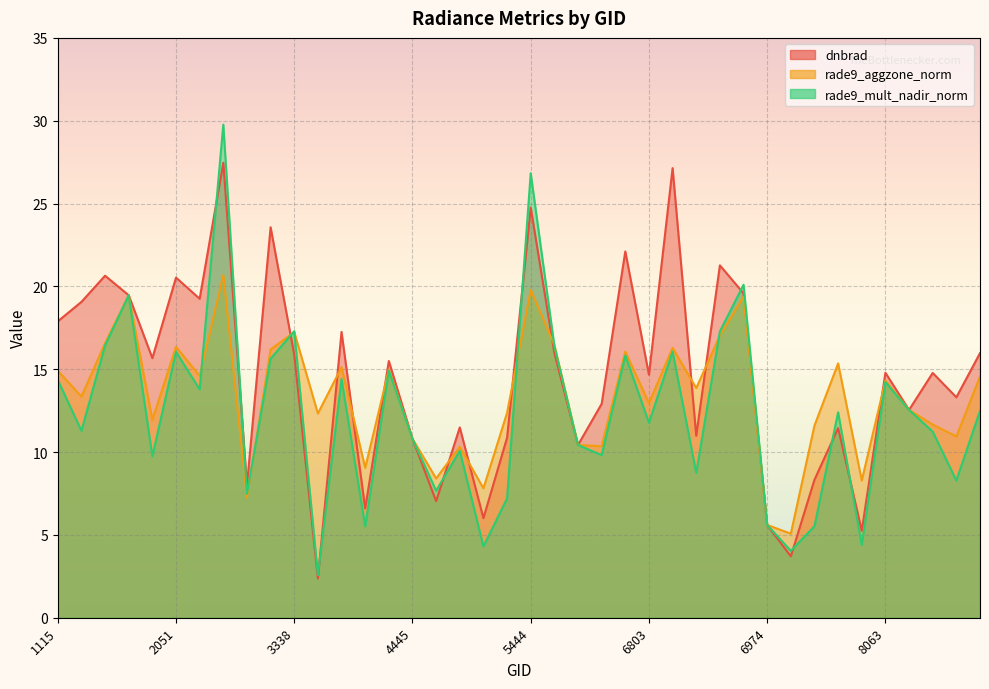

How many interior local valleys does the rade9_mult_nadir_norm series have?

14